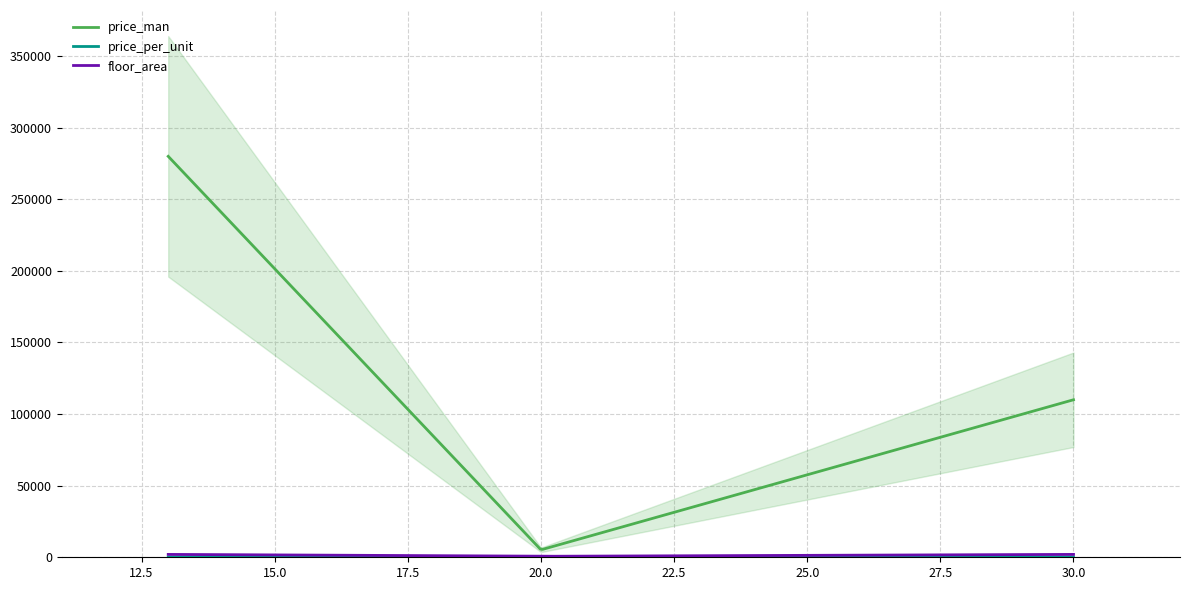

What is the value of the price_per_unit point at the 3rd from the left?

55.0